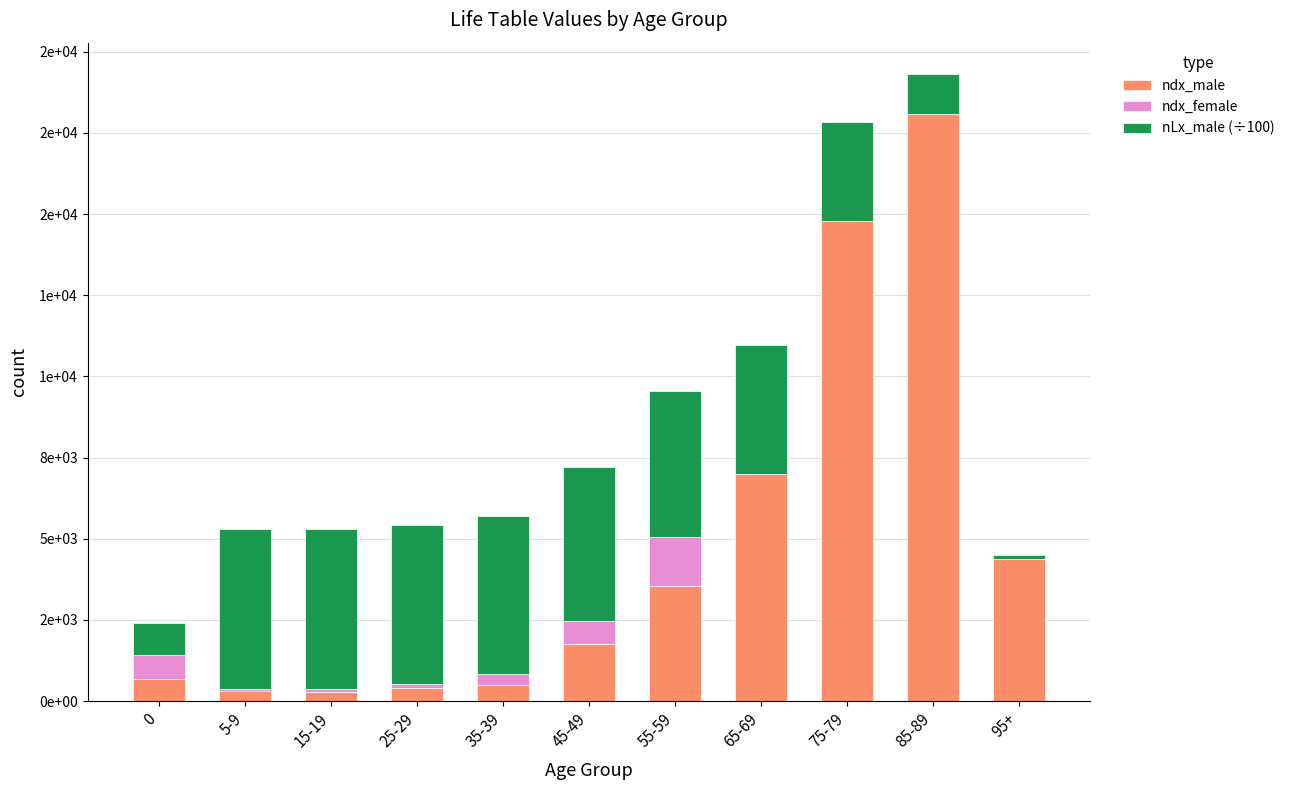

Which has a higher value, 55-59 or 5-9?

55-59